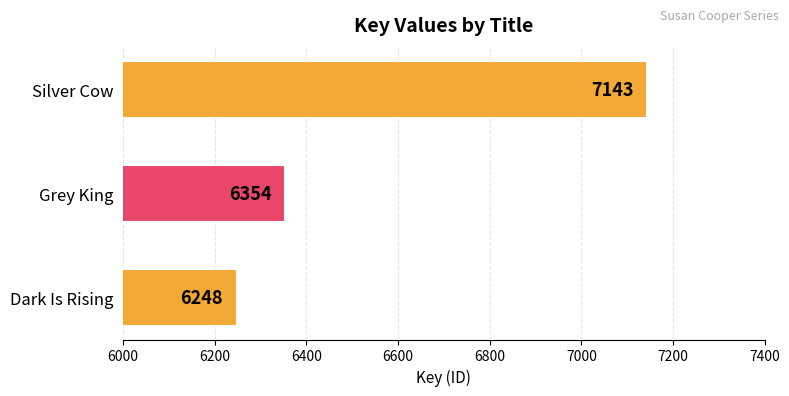

Reading top to bottom, list all the values displayed in this chart.

7143	6354	6248